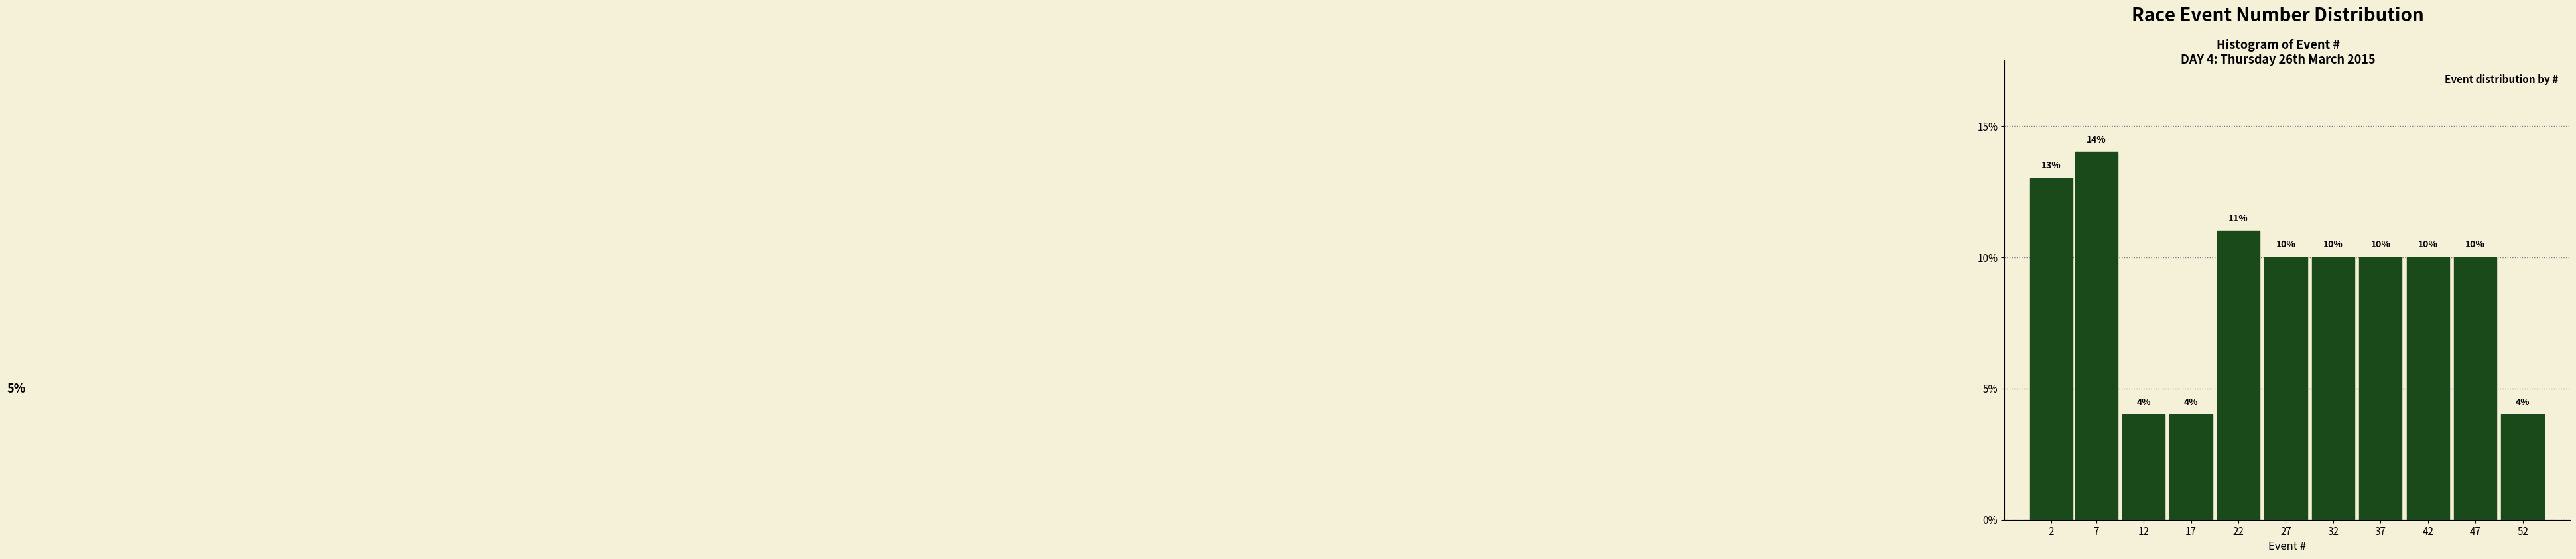

Reading right to left, list all the values displayed in this chart.

52=4.0	47=10.0	42=10.0	37=10.0	32=10.0	27=10.0	22=11.0	17=4.0	12=4.0	7=14.0	2=13.0